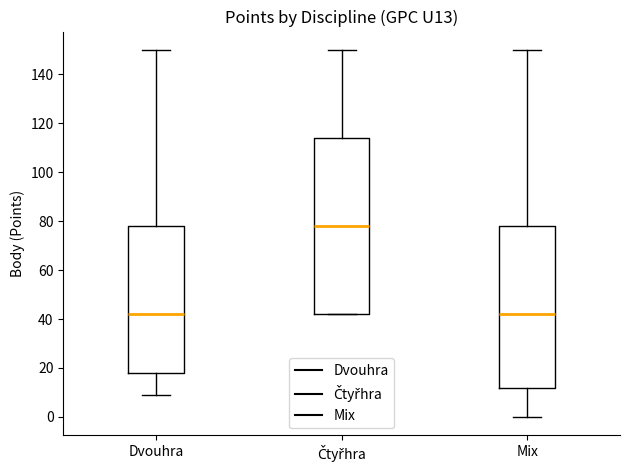

Which box has the highest median line?

Čtyřhra